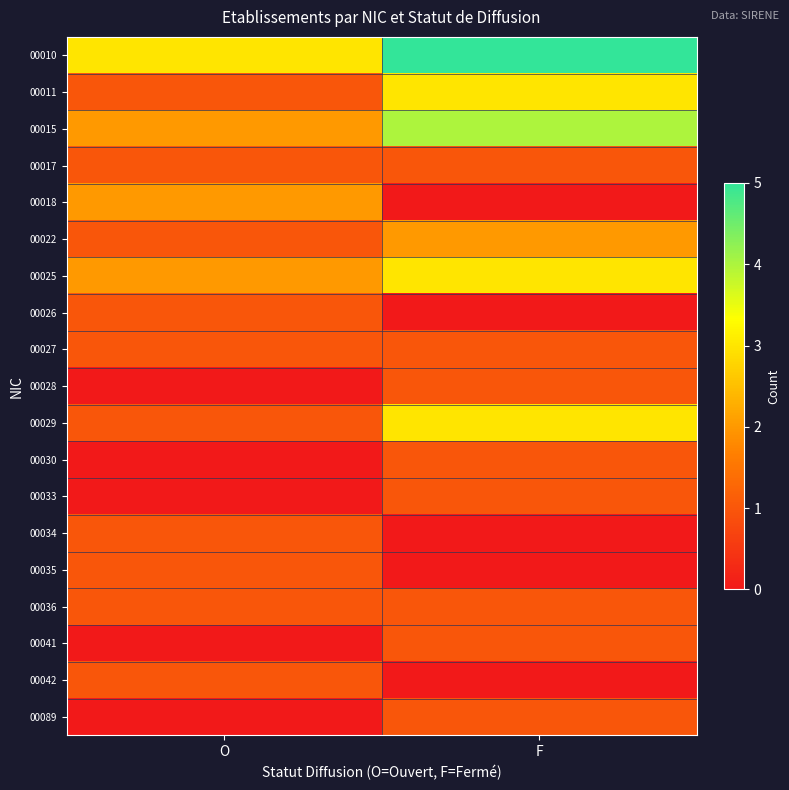

Between O and F, which series saw the biggest shift?

00010